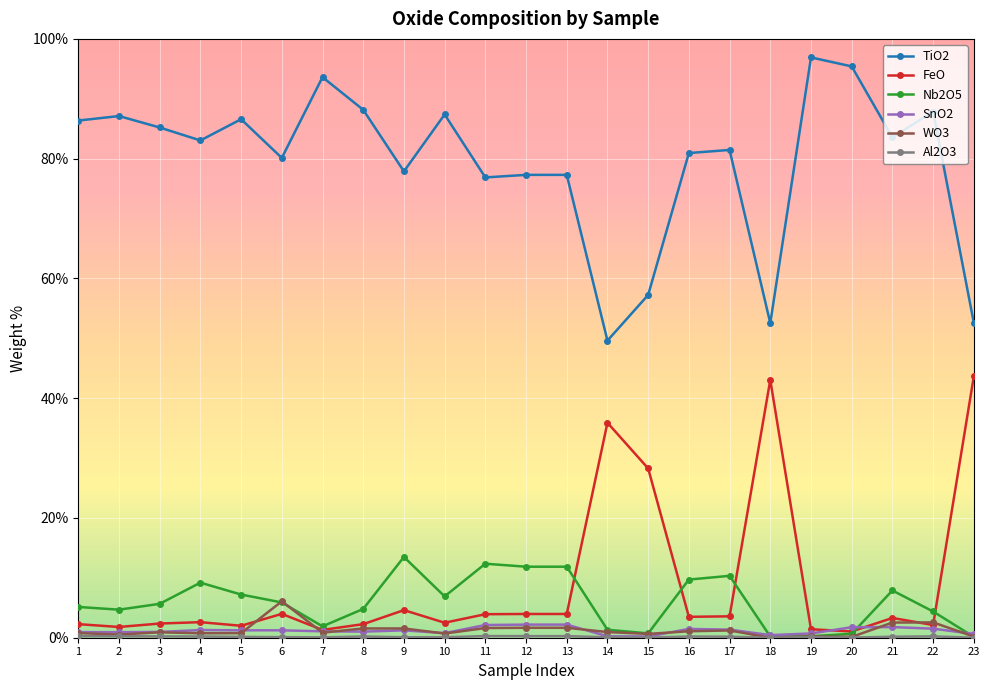

How many interior local valleys does the TiO2 series have?

7